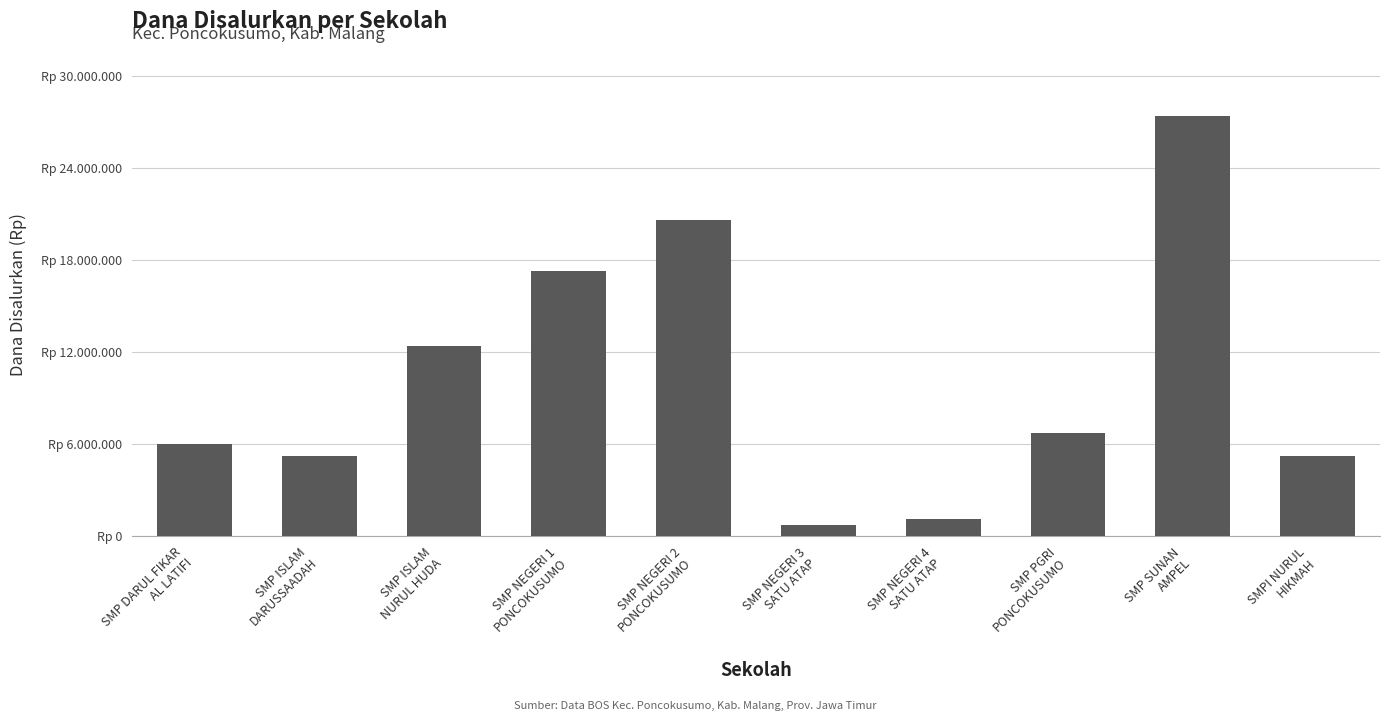

Reading left to right, list all the values displayed in this chart.

SMP DARUL FIKAR
AL LATIFI=6000000	SMP ISLAM
DARUSSAADAH=5250000	SMP ISLAM
NURUL HUDA=12375000	SMP NEGERI 1
PONCOKUSUMO=17250000	SMP NEGERI 2
PONCOKUSUMO=20625000	SMP NEGERI 3
SATU ATAP=750000	SMP NEGERI 4
SATU ATAP=1125000	SMP PGRI
PONCOKUSUMO=6750000	SMP SUNAN
AMPEL=27375000	SMPI NURUL
HIKMAH=5250000